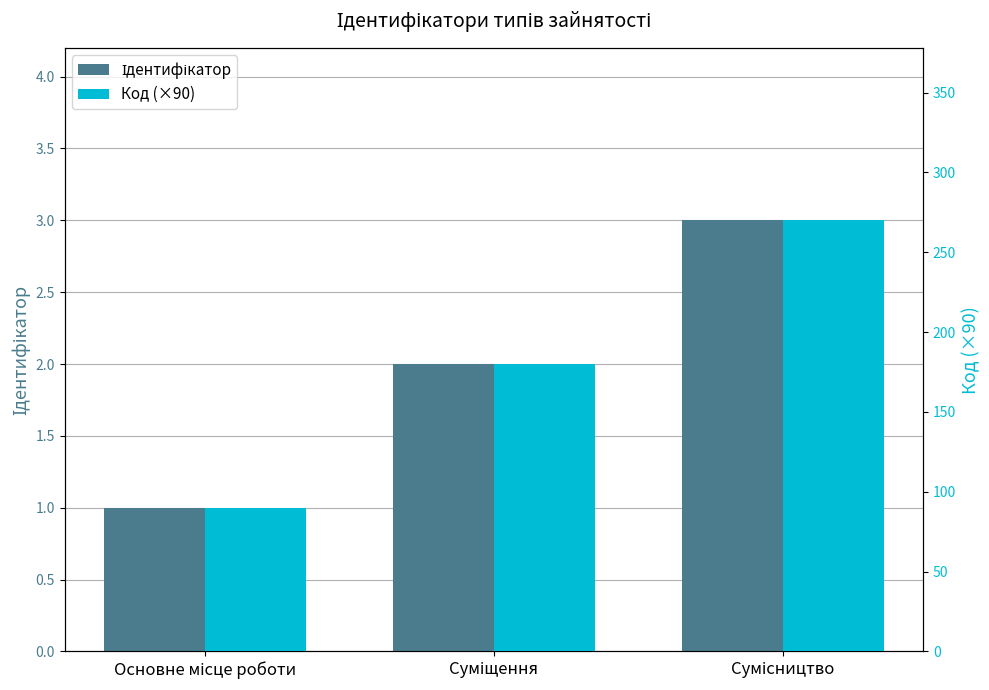

Is it true that Код (×90) equals 68 at Сумісництво?

False